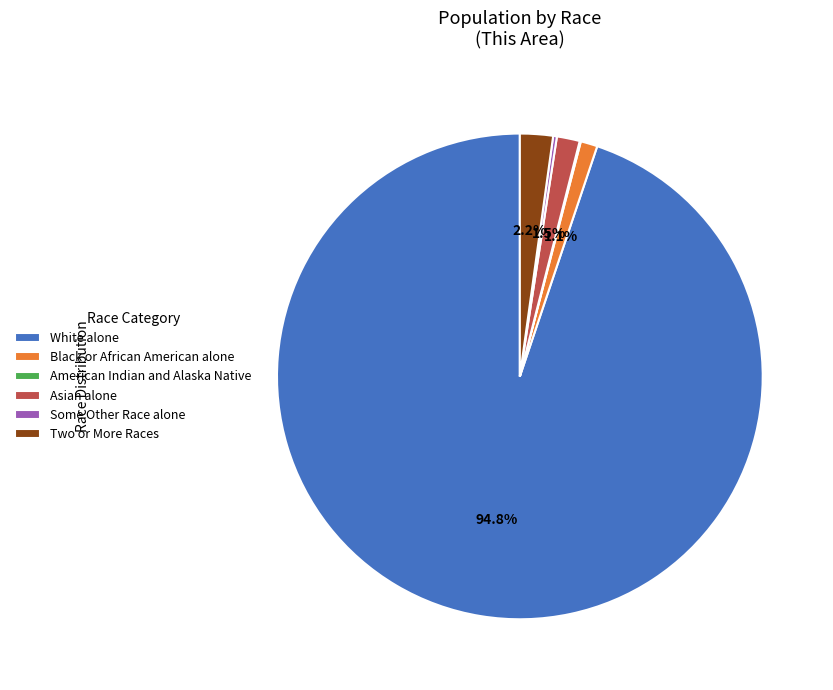

To the nearest percent, what is the average slice percentage?

17%